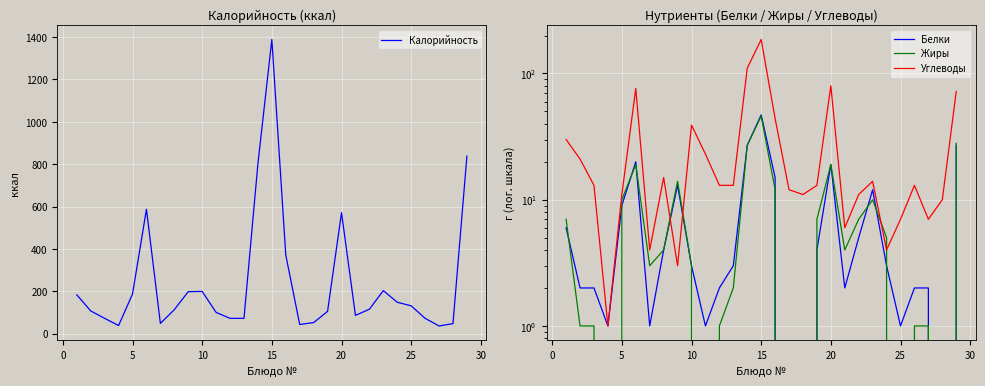

What is the value of the Углеводы point at the 14th from the left?

110